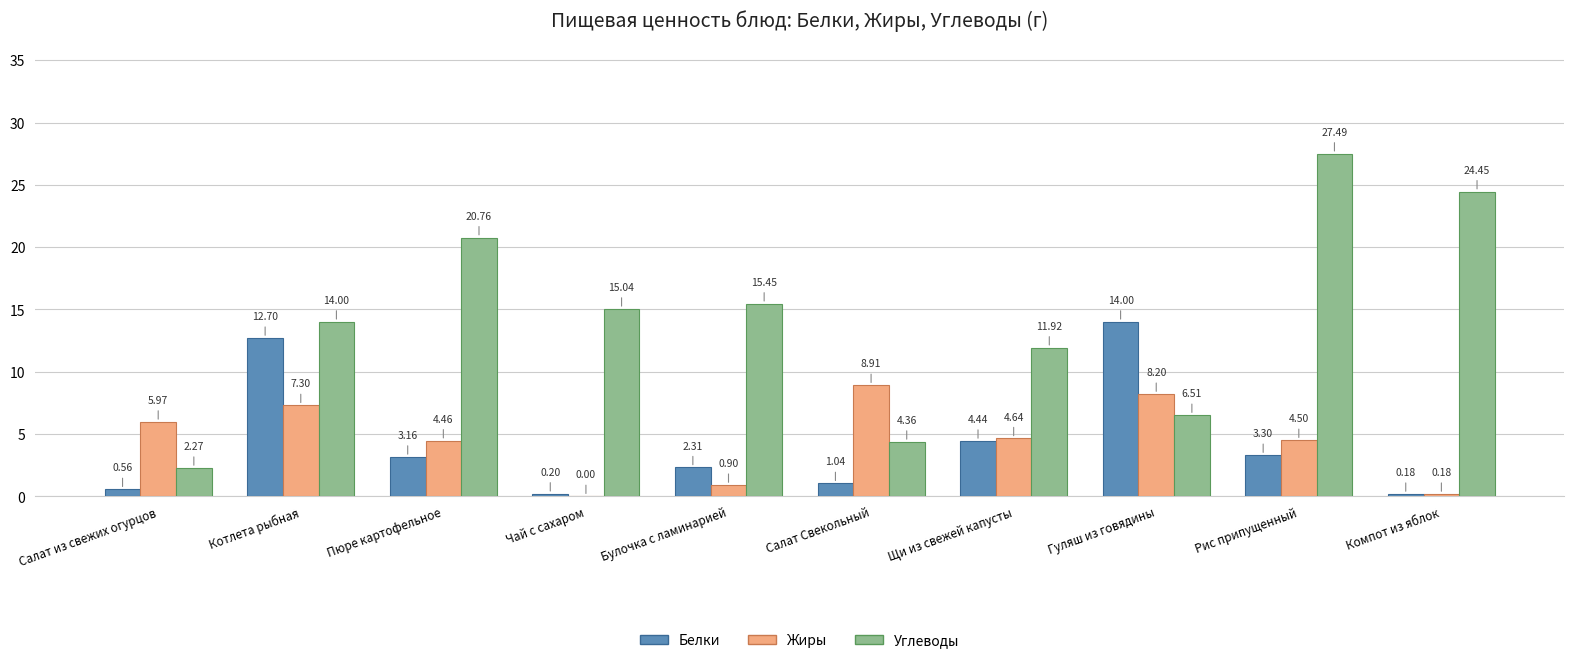

How many groups of bars are there?

10